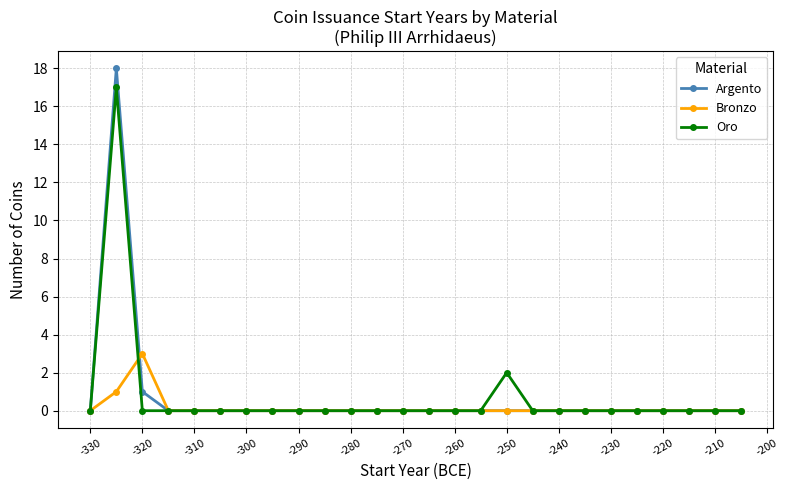

What is the highest value of the Argento series?

18